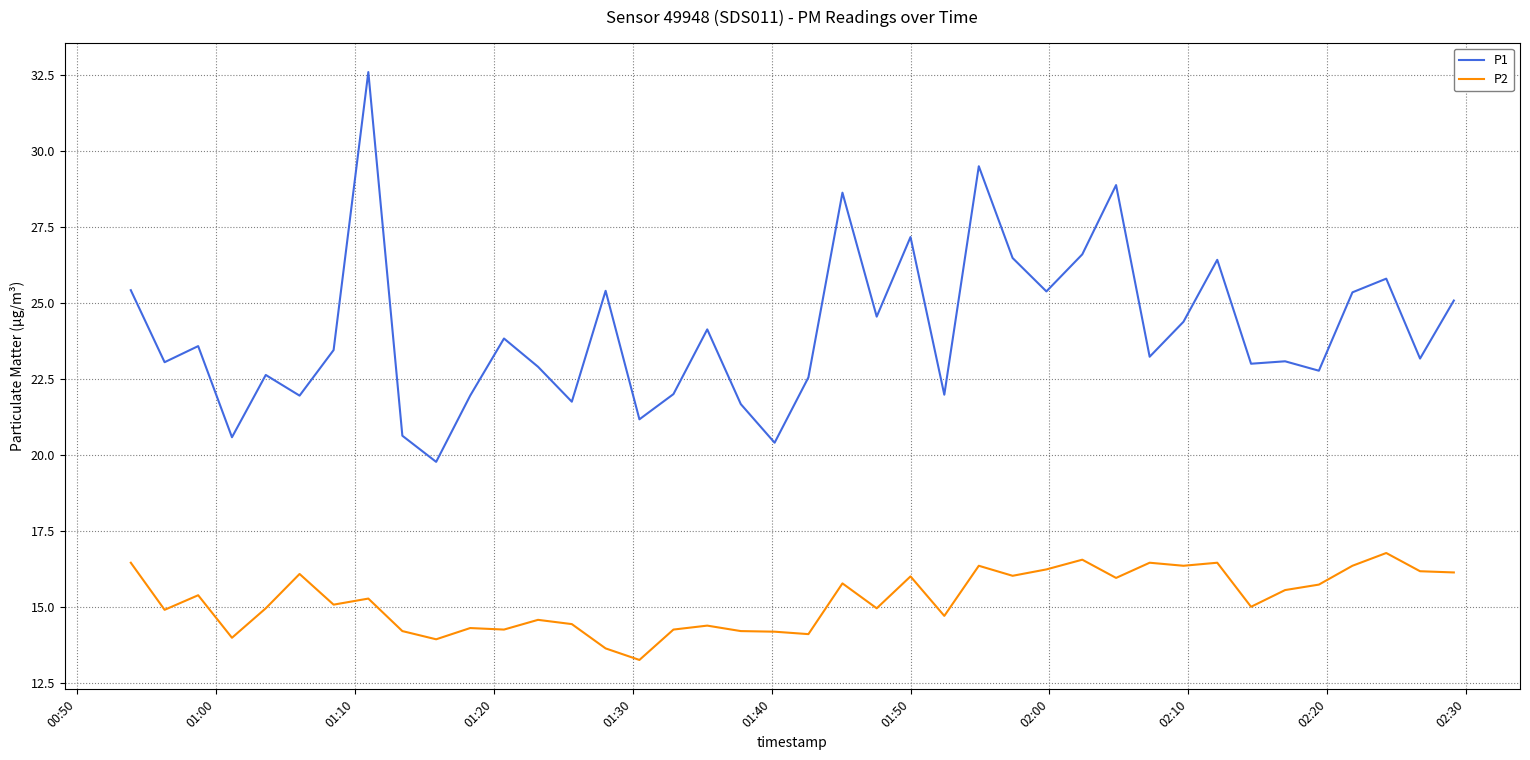

Rank the series by their maximum value, from highest to lowest.

P1, P2